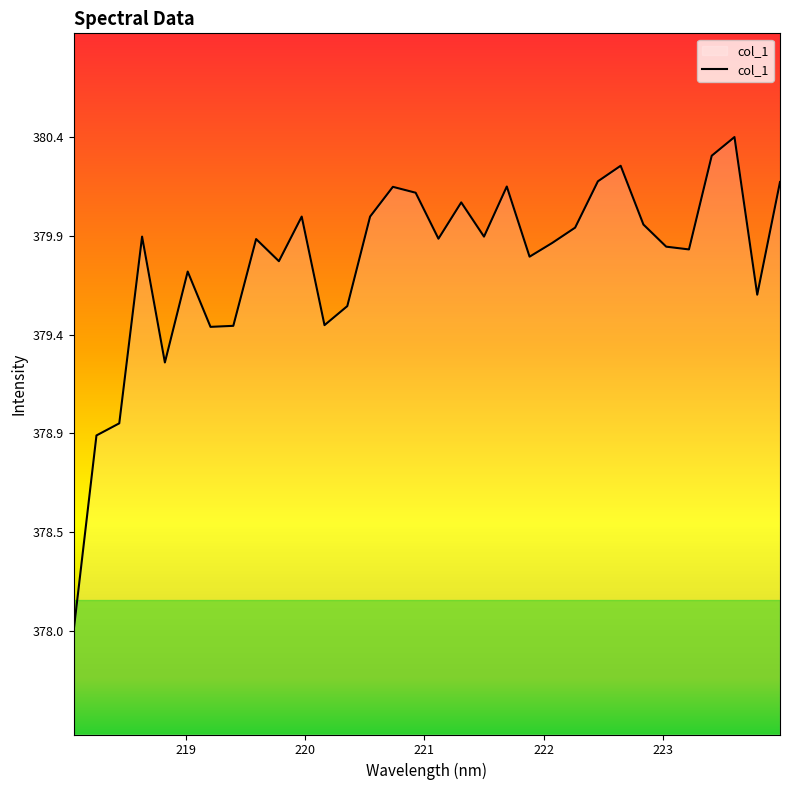

What is the label of the 27th point from the right?

219.0156